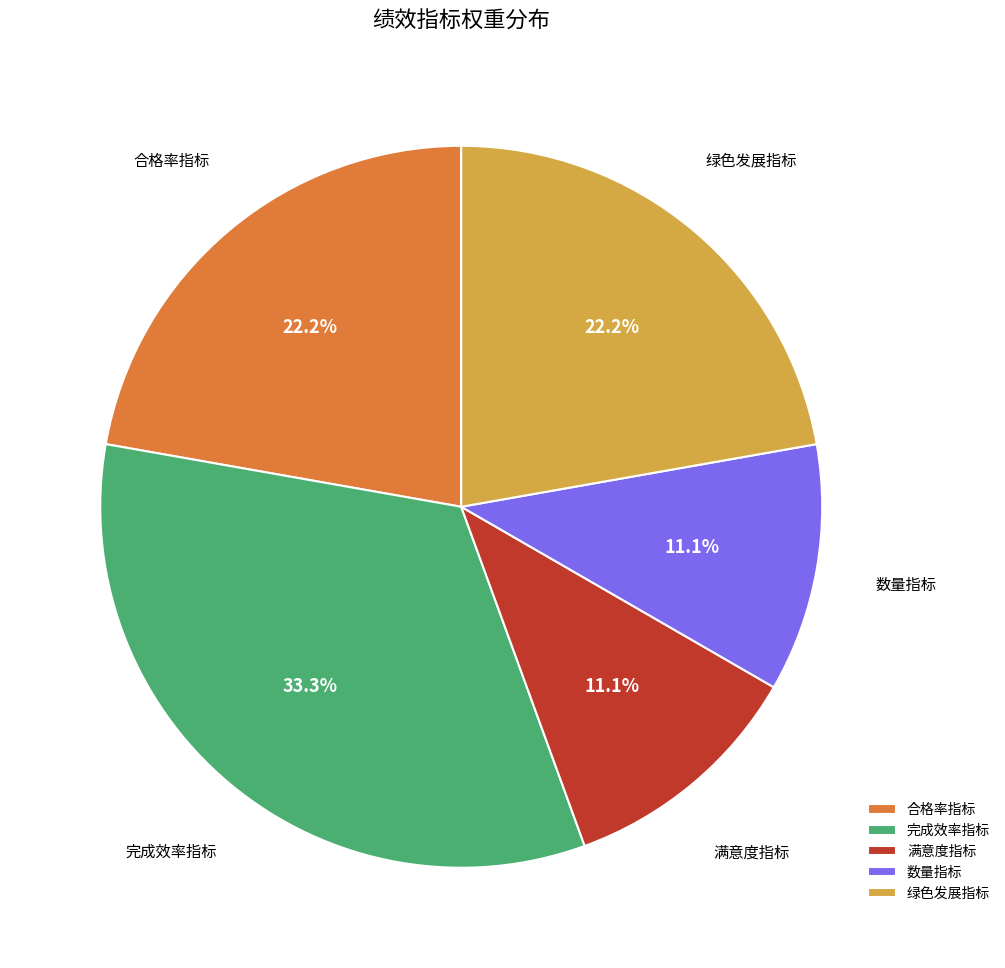

What percentage is NOT represented by 合格率指标?

77.8%